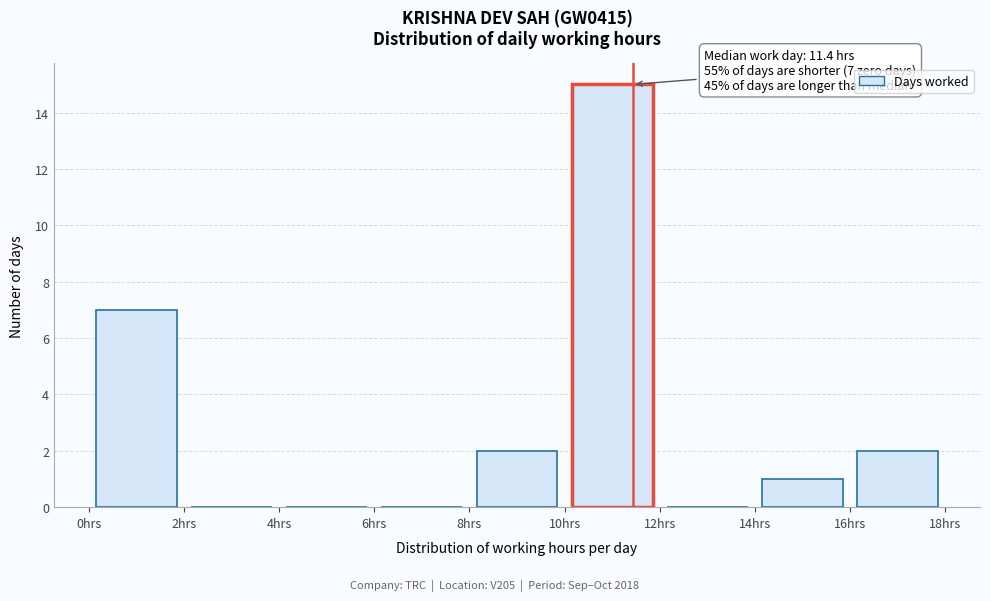

Which range on the x-axis has the tallest bar?

10 to 12